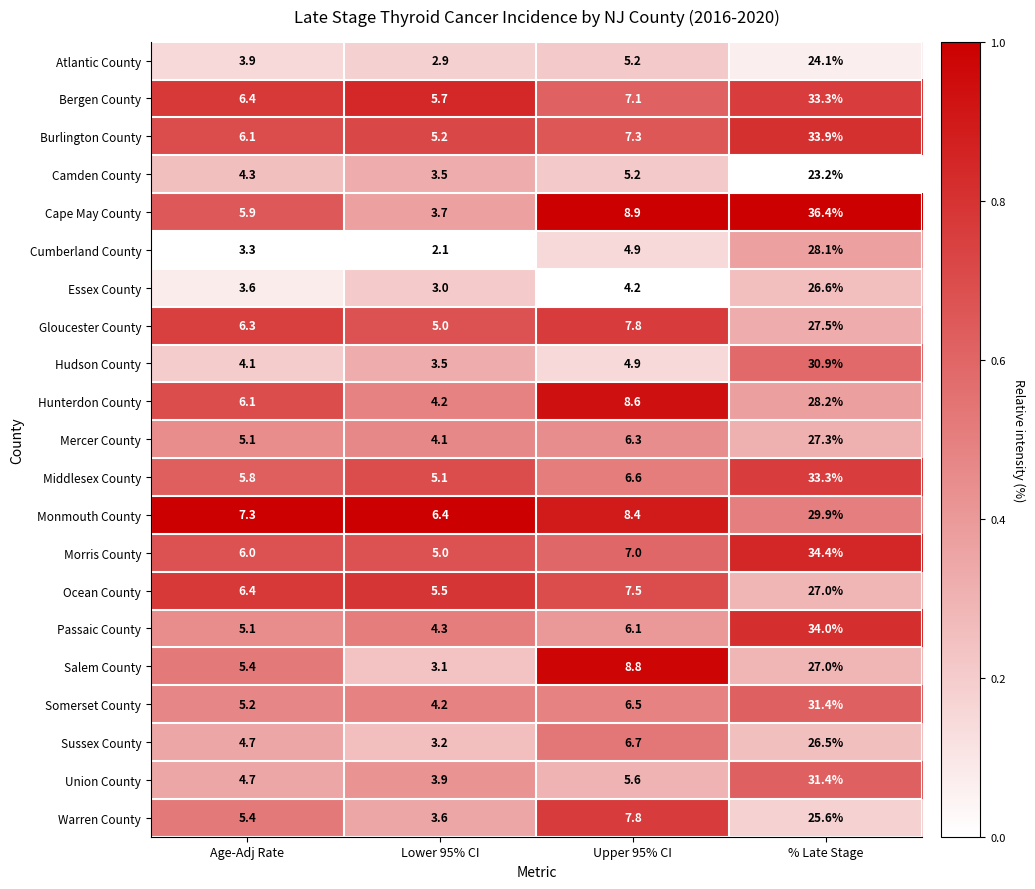

What is the total value across all series at Age-Adj Rate?

111.1